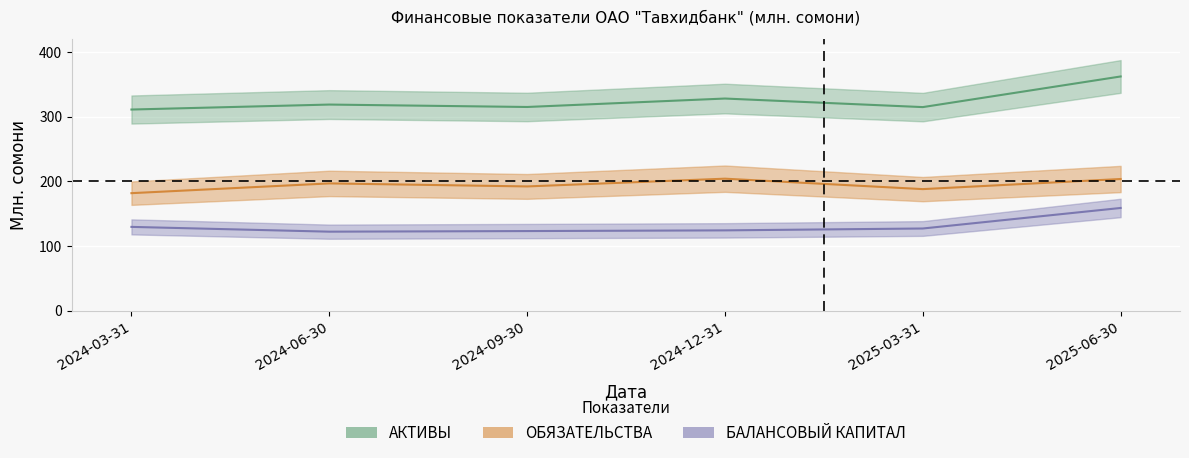

What is the label of the 2nd point from the left?

2024-06-30